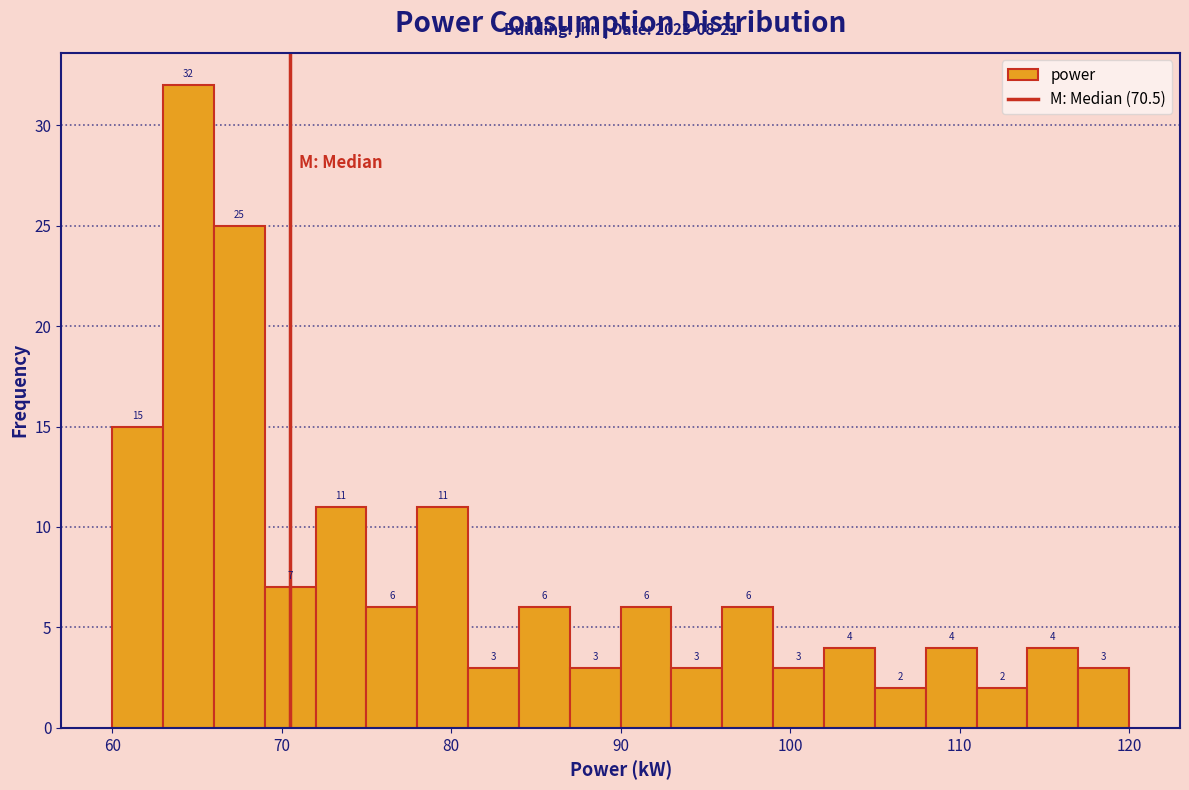

Around what value on the x-axis is the tallest bar? Give the approximate position of its centre, as read against the axis.

65